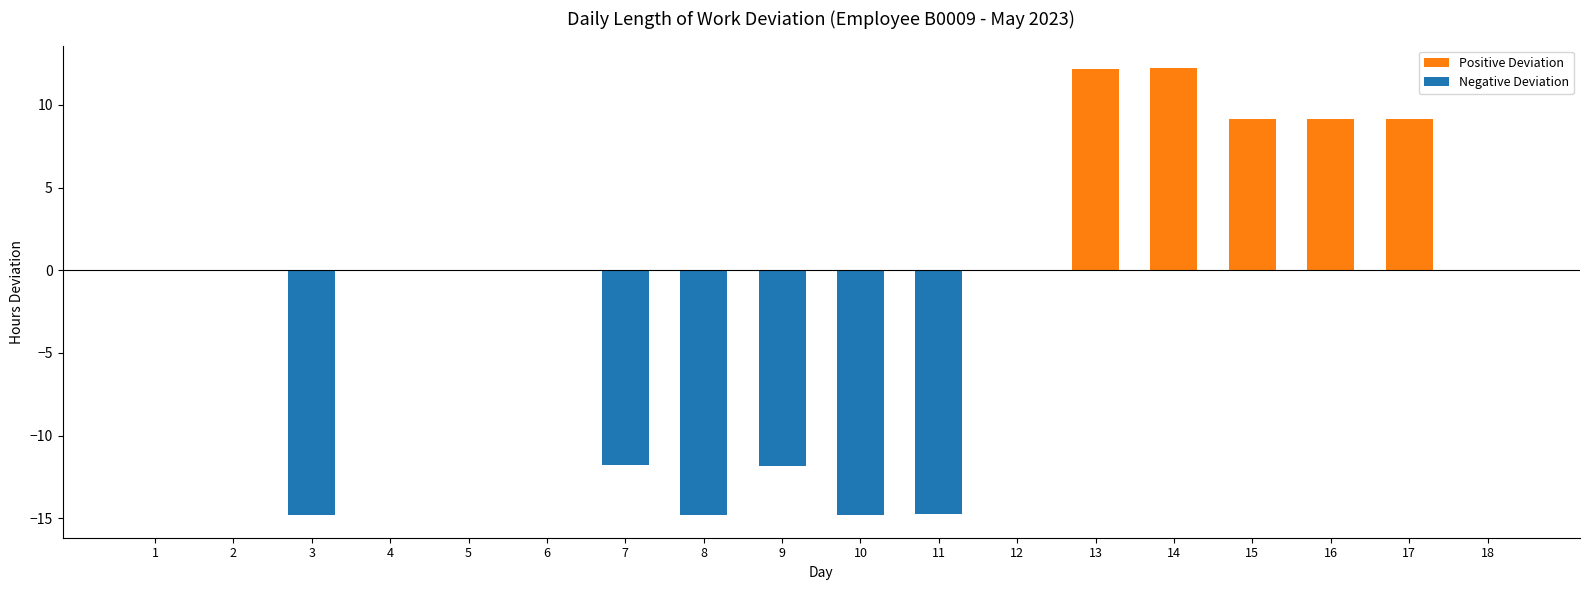

What is the spread (max minus min) of values at 3?

14.8